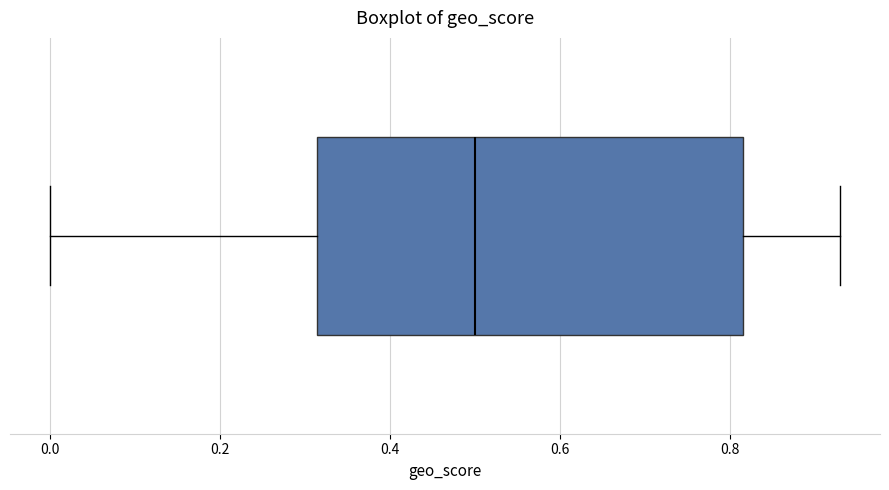

Transcribe this box plot: give where the median line is, the range the box spans, and where the two whiskers end, as read against the x-axis. The values are not printed on the chart, so give them approximately, as read against the axis.

median 0.50, box 0.32 to 0.82, whiskers 0.00 to 0.94